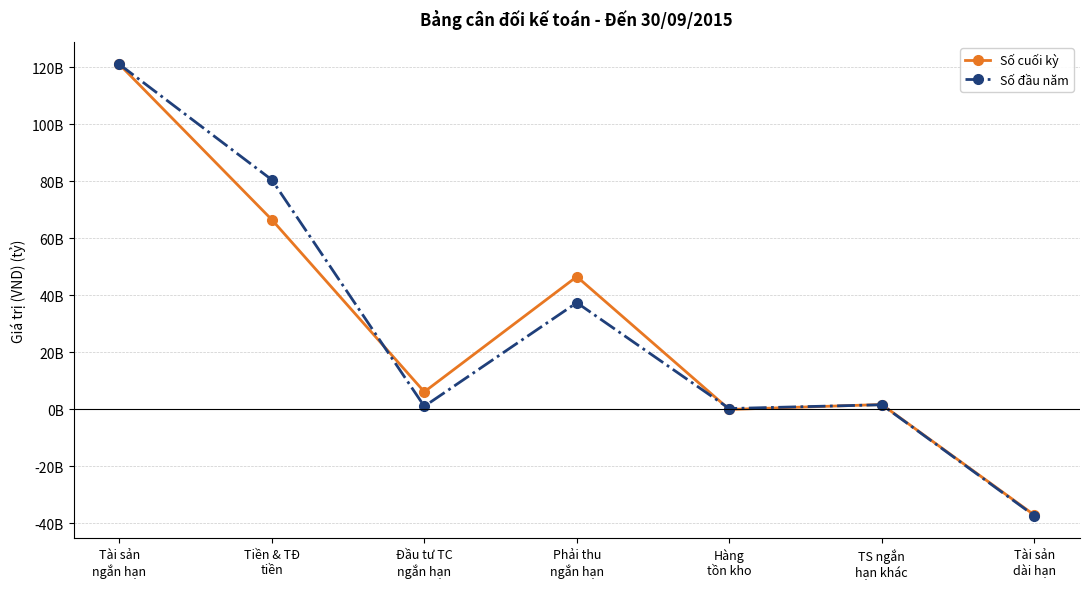

What is the label of the 5th point from the right?

Đầu tư TC
ngắn hạn